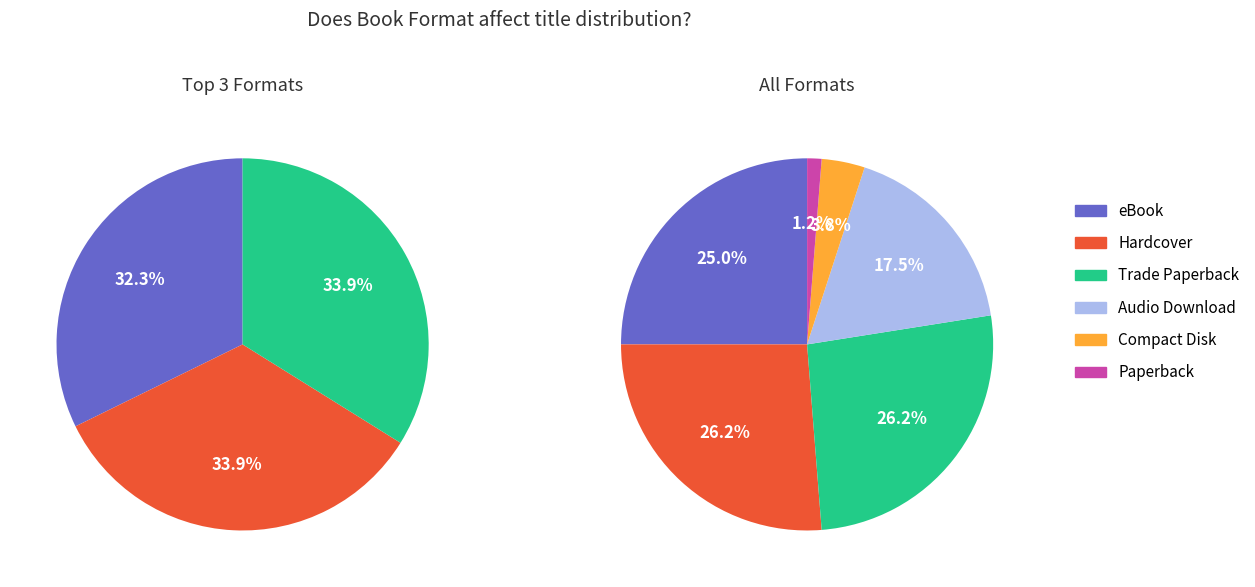

Is the sum of Trade Paperback and Compact Disk greater than half?

No